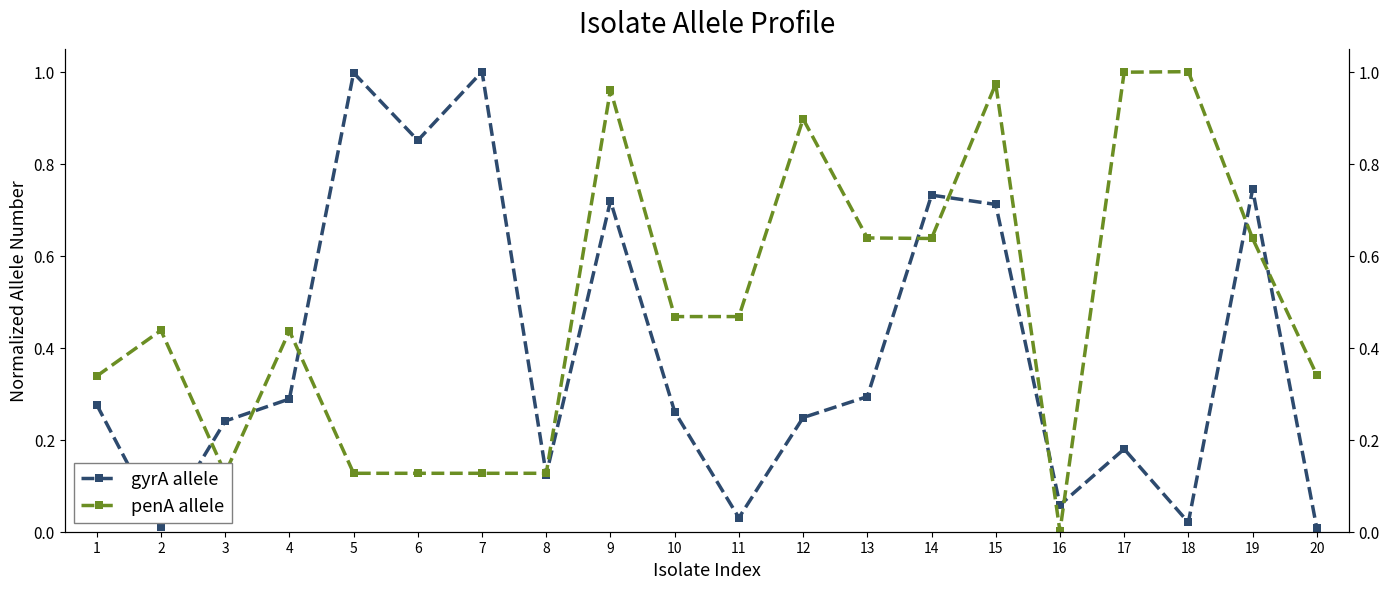

At which category is the sum across all series the highest?

15